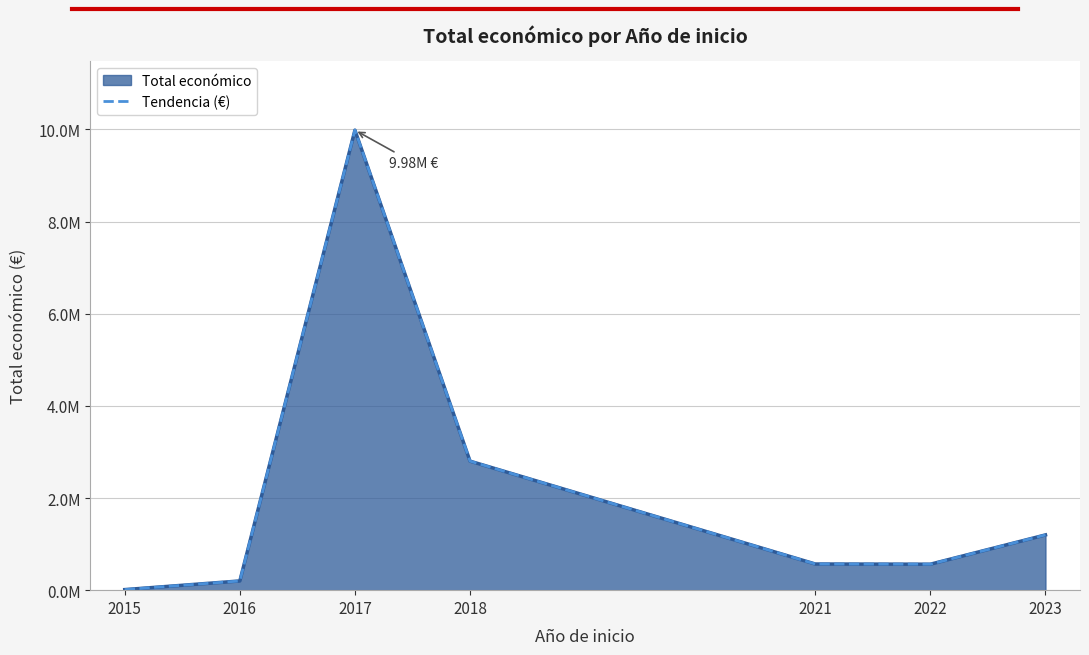

Where does the data first go above 567924?

2017